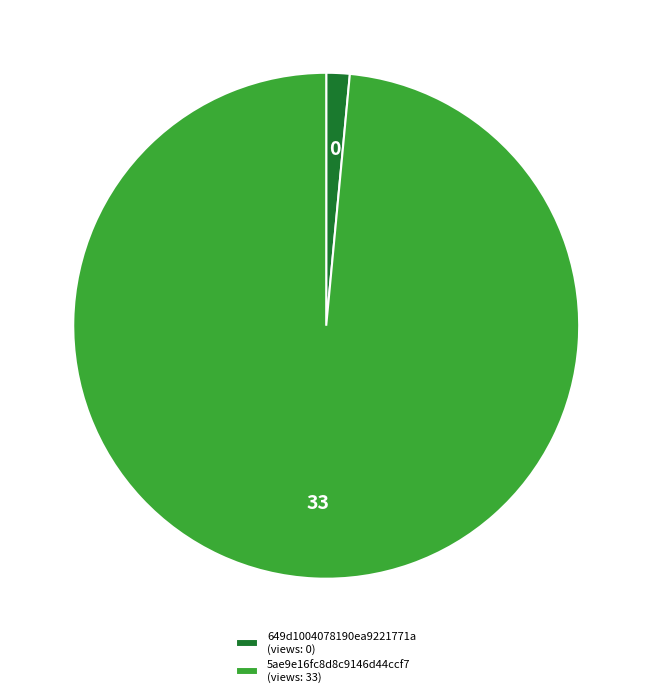

Which has a higher value, 649d1004078190ea9221771a (views: 0) or 5ae9e16fc8d8c9146d44ccf7 (views: 33)?

5ae9e16fc8d8c9146d44ccf7 (views: 33)